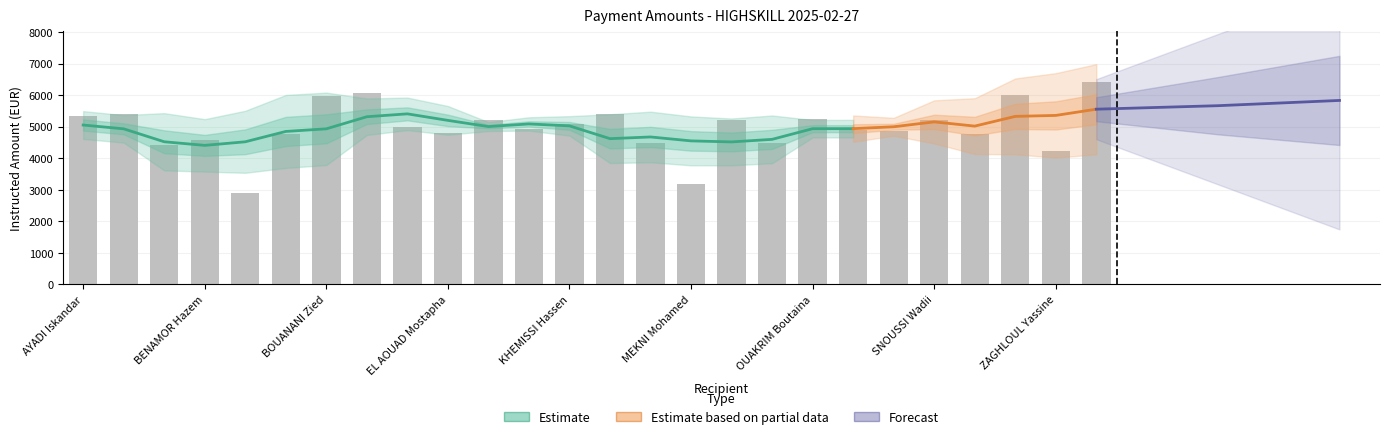

How many bars are there in total?

26